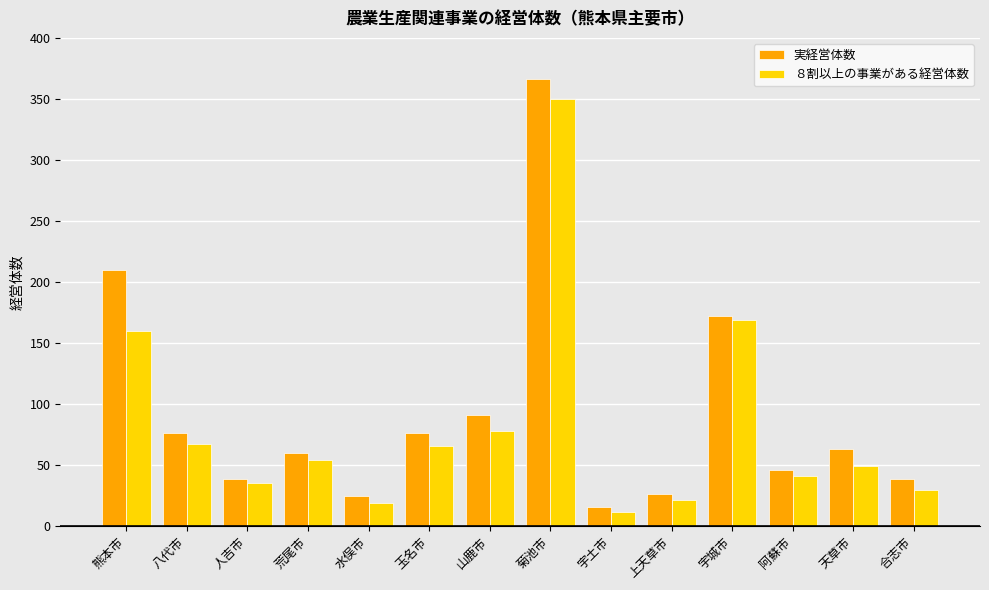

The value of ８割以上の事業がある経営体数 at 上天草市 is 21. True or false?

True